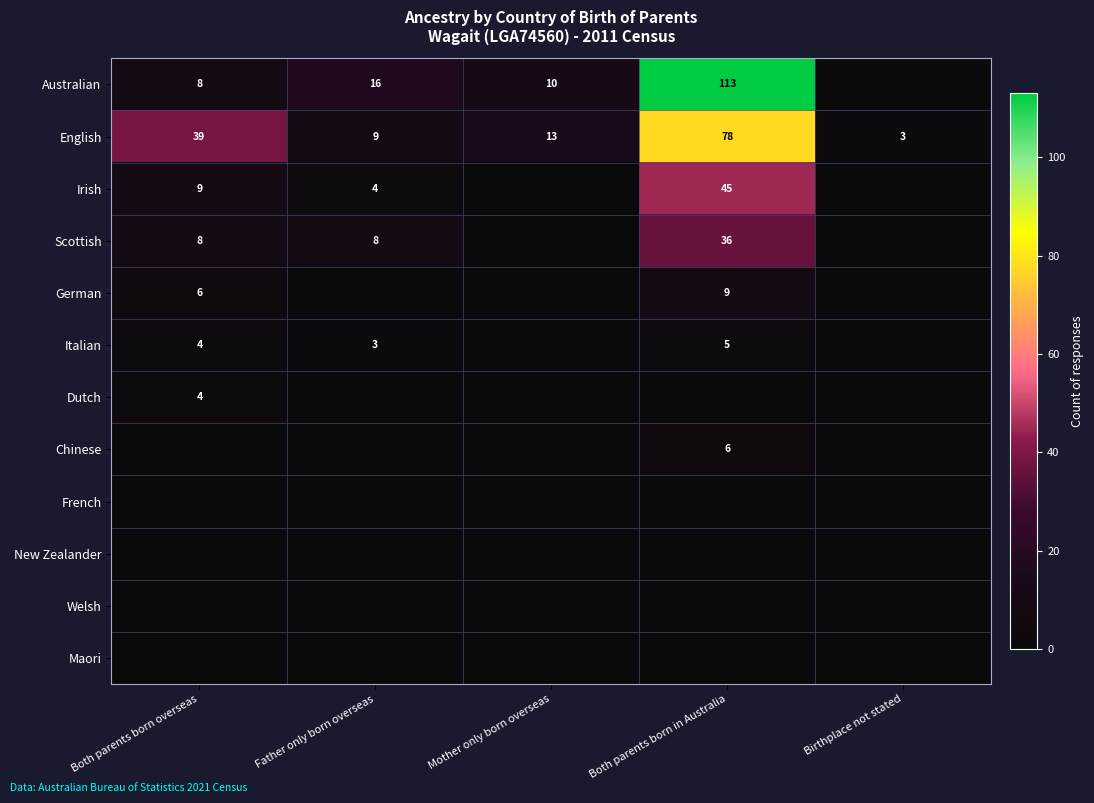

What is the total value across all series at Birthplace not stated?

3